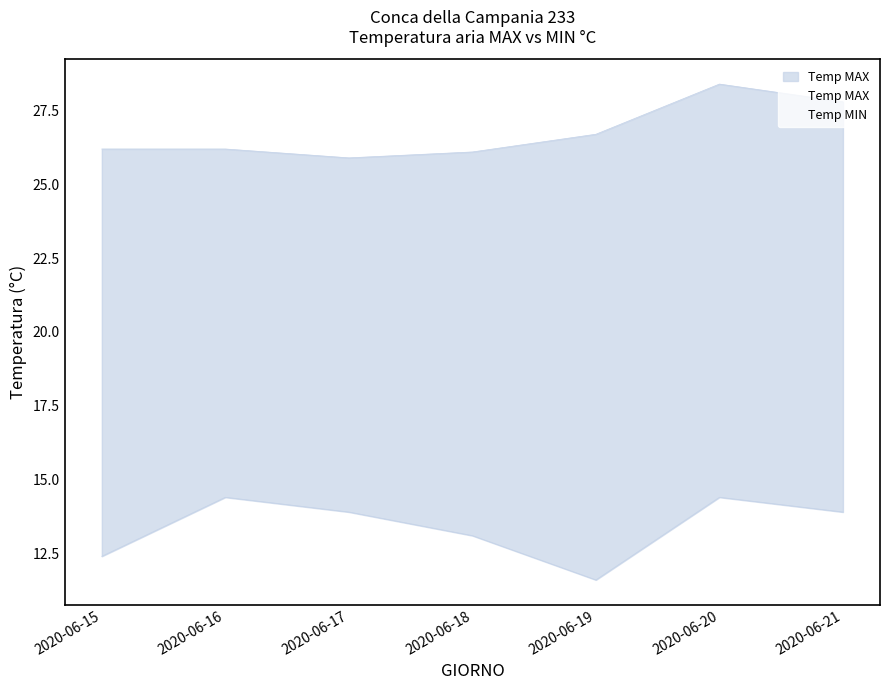

Is it true that Temp MIN equals 13.1 at 2020-06-18?

True